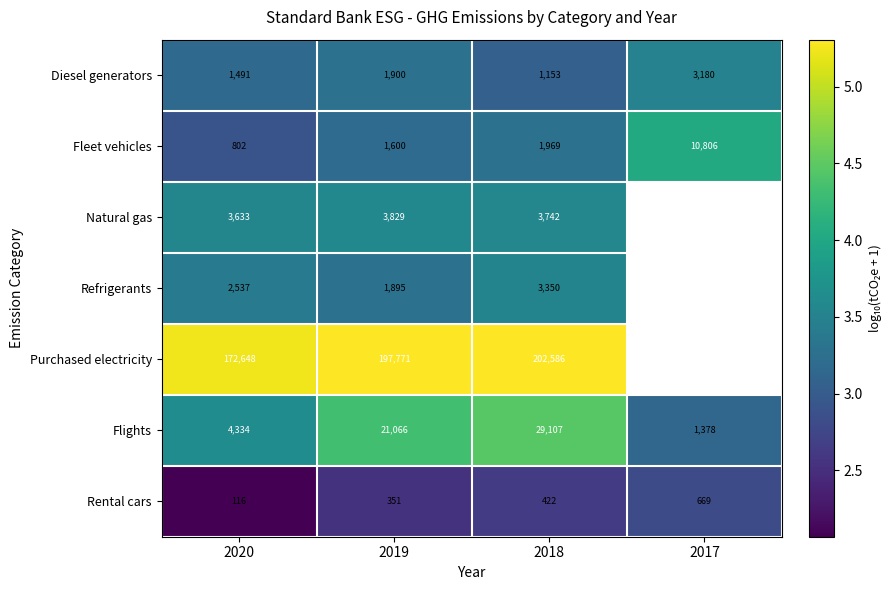

What is the difference between the maximum and minimum values in the Diesel generators series?

2027